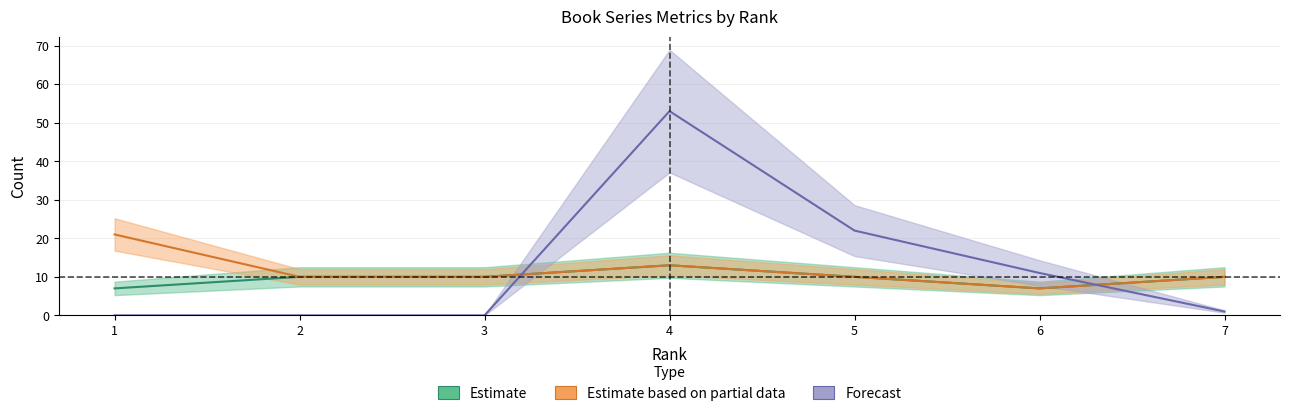

Does the chart have visible grid lines?

Yes